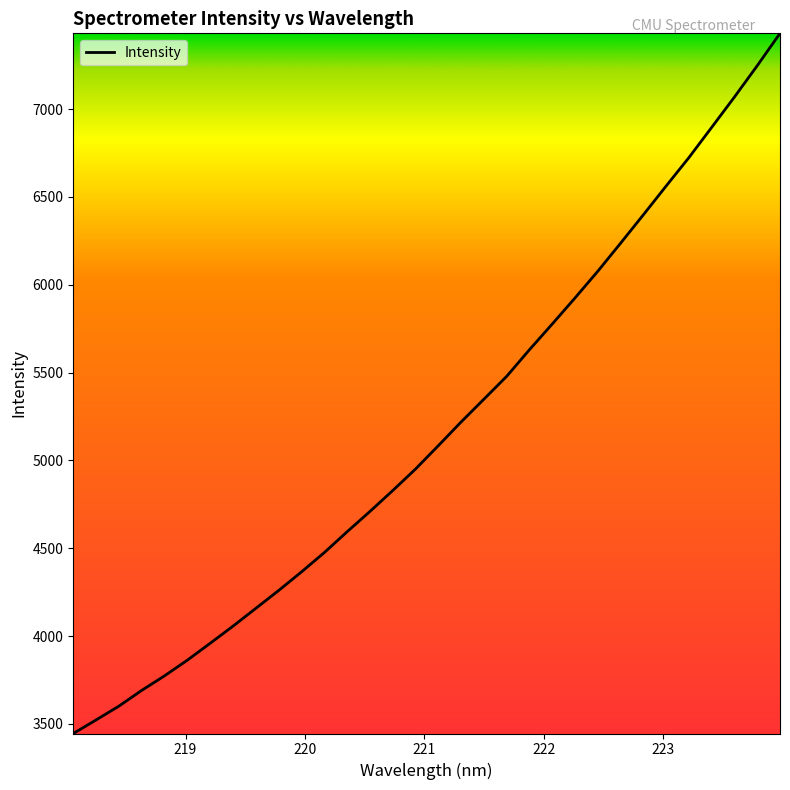

What is the greatest value displayed?

7431.3